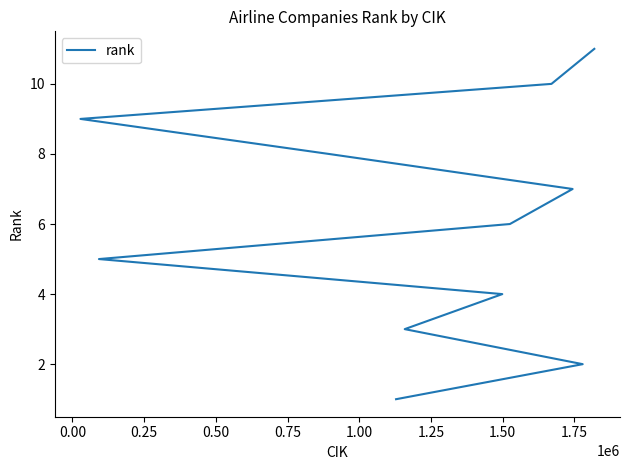

What is the ratio of the value at 0.75 to the value at 0.25?

1.7